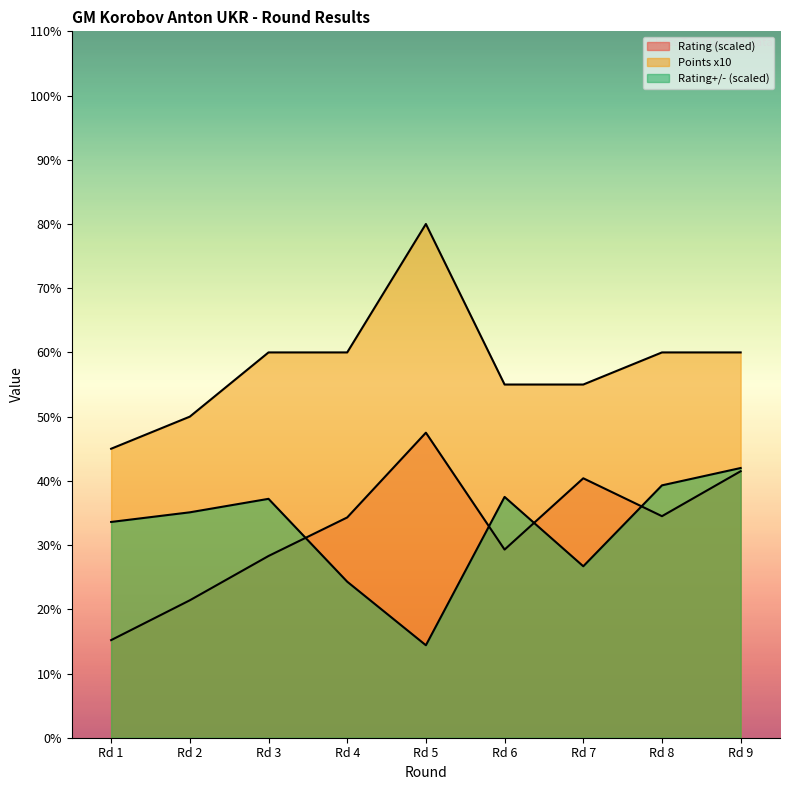

True or false: Rating has more than 2 points higher than both neighbors.

False